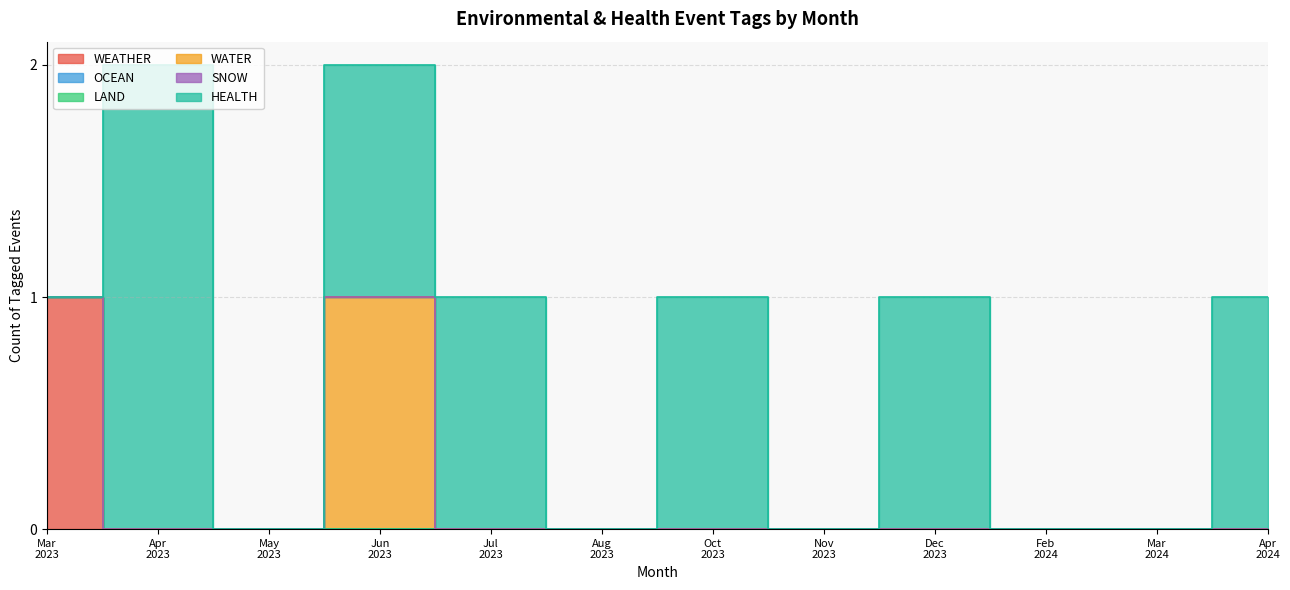

True or false: WEATHER and HEALTH cross at least once.

False